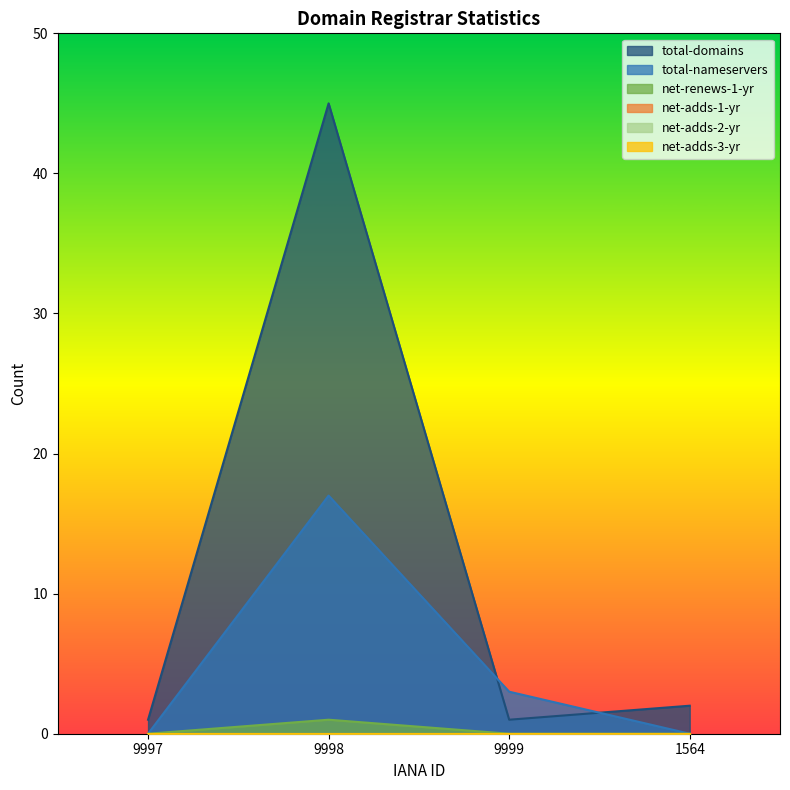

The net-renews-1-yr series shows -1 at 9997. True or false?

False